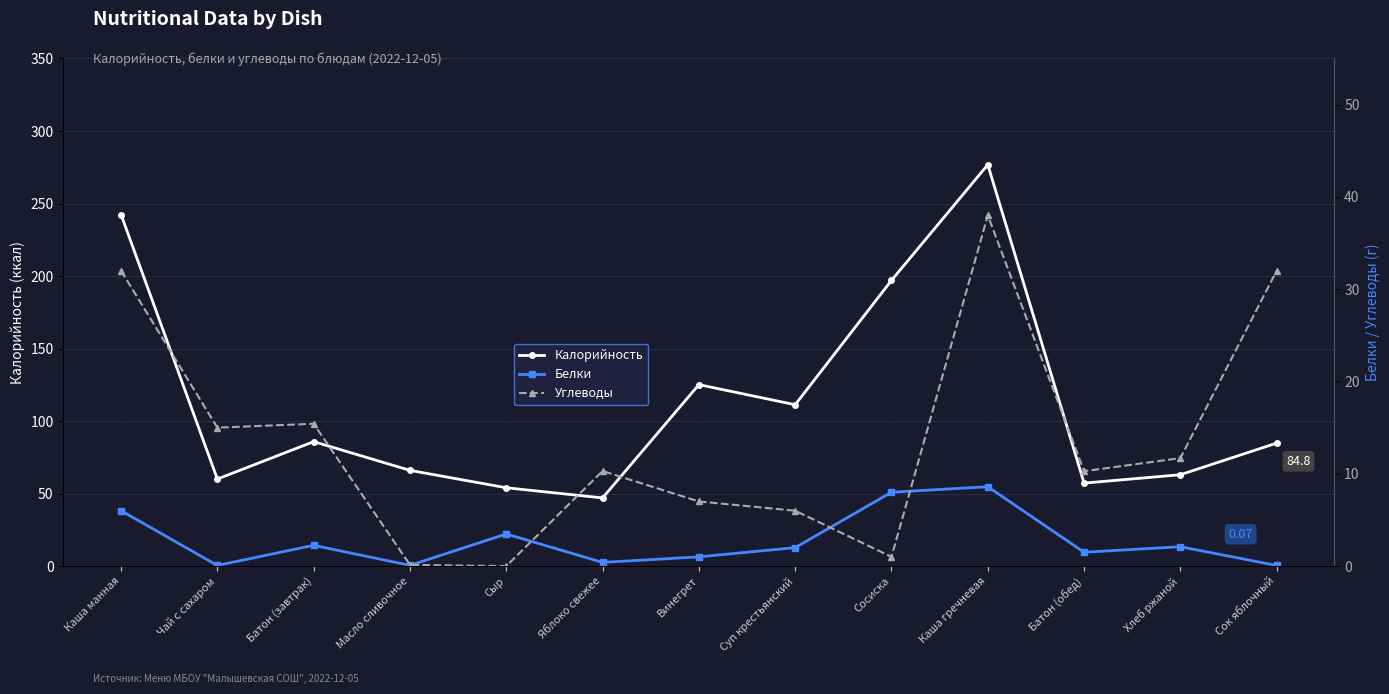

How many distinct data groups are displayed?

3